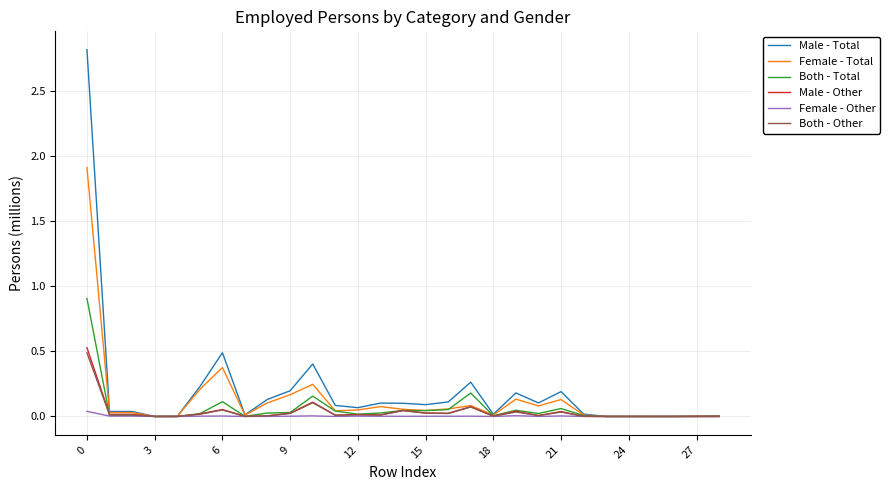

Which series has the widest spread of values?

Male - Total